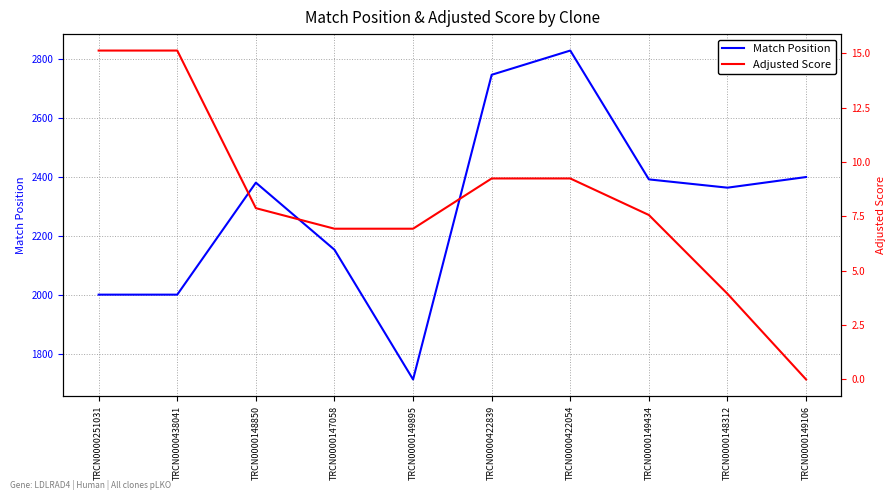

Where is Match Position nearest to the value 2270?

TRCN0000148312